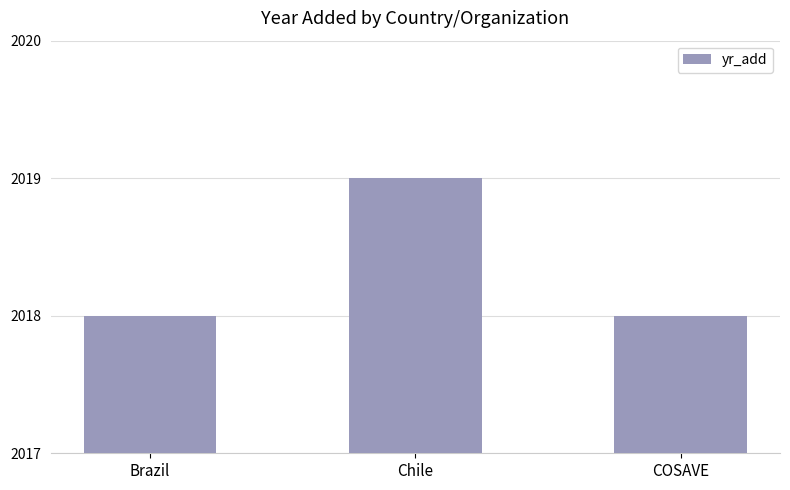

Reading left to right, list all the values displayed in this chart.

Brazil=2018	Chile=2019	COSAVE=2018